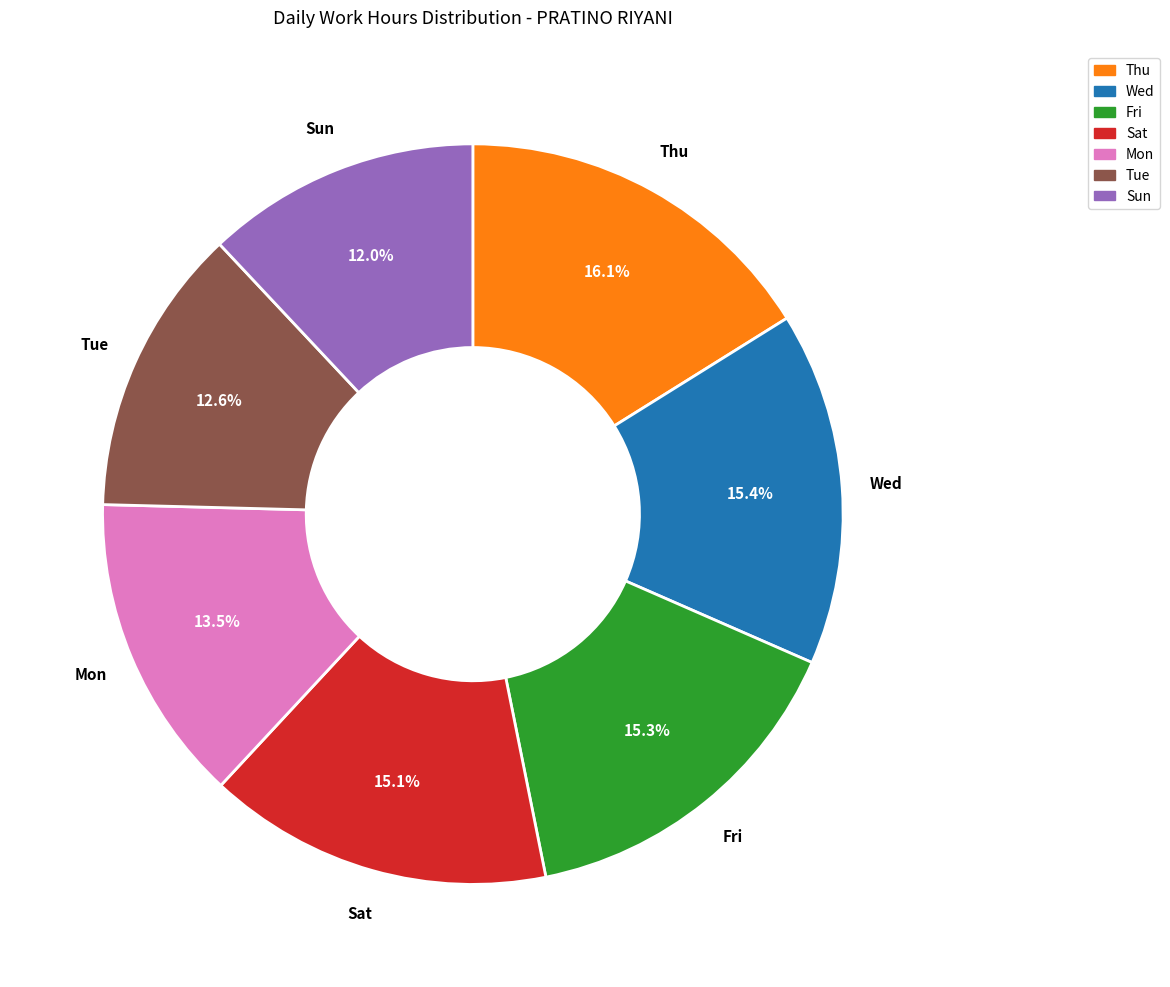

How many slices are in this pie chart?

7